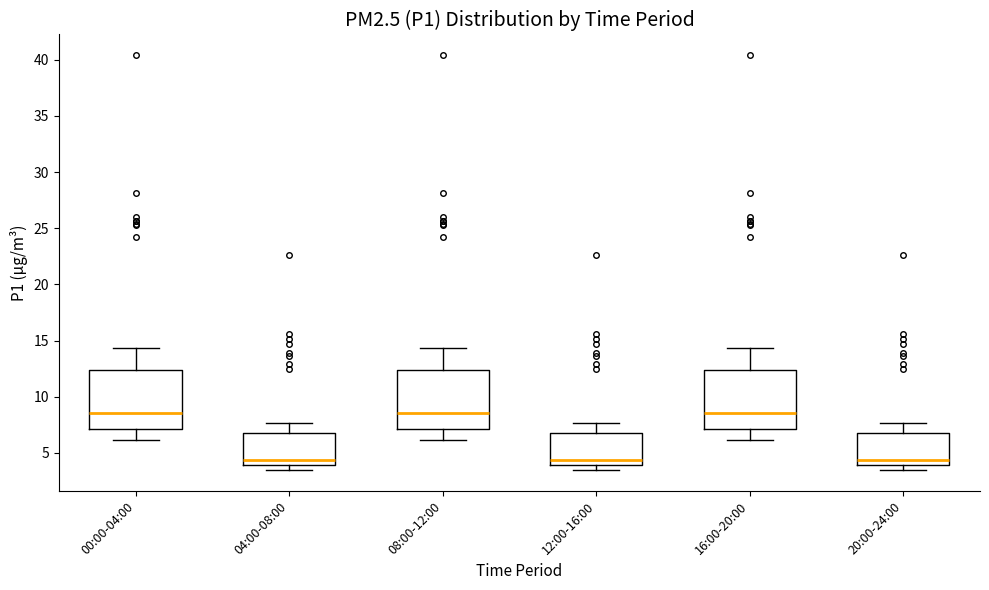

Reading left to right, read every box against the y-axis: the position of its median line, the range the box covers, and the ends of its whiskers. The values are not printed on the chart, so give them approximately, as read against the axis.

00:00-04:00: median 8.5, box 7.0 to 12.5, whiskers 6.0 to 14.5
04:00-08:00: median 4.5, box 4.0 to 7.0, whiskers 3.5 to 7.5
08:00-12:00: median 8.5, box 7.0 to 12.5, whiskers 6.0 to 14.5
12:00-16:00: median 4.5, box 4.0 to 7.0, whiskers 3.5 to 7.5
16:00-20:00: median 8.5, box 7.0 to 12.5, whiskers 6.0 to 14.5
20:00-24:00: median 4.5, box 4.0 to 7.0, whiskers 3.5 to 7.5